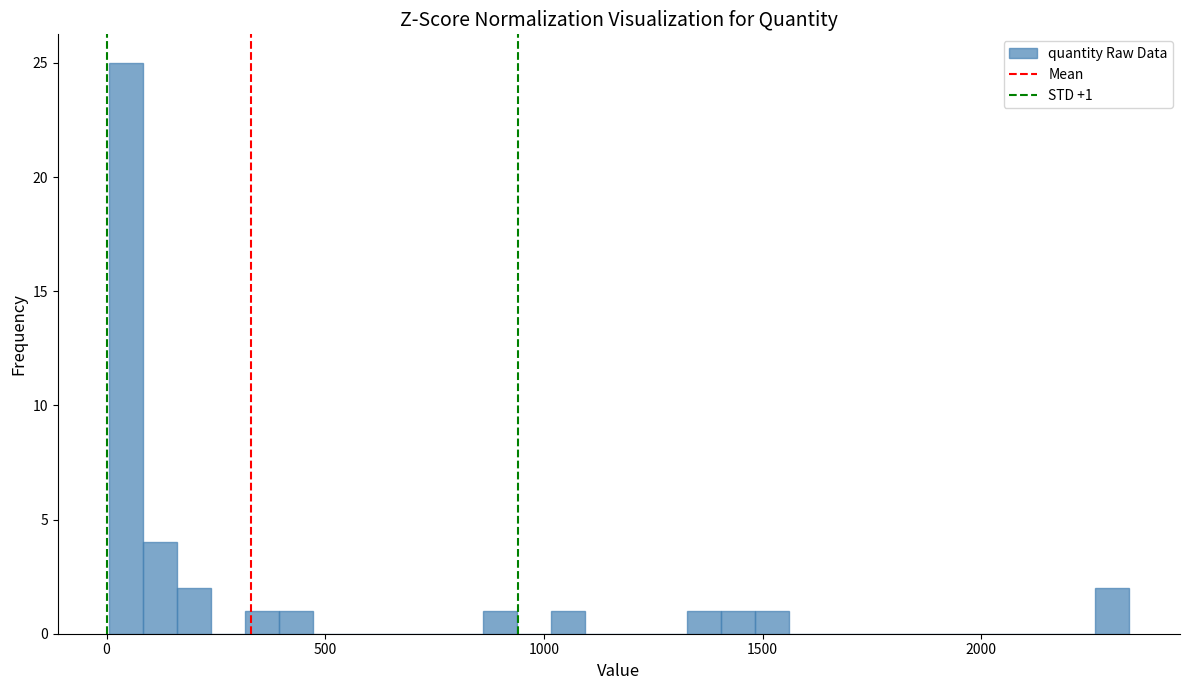

Read against the x-axis, roughly where is the centre of the tallest bar?

50